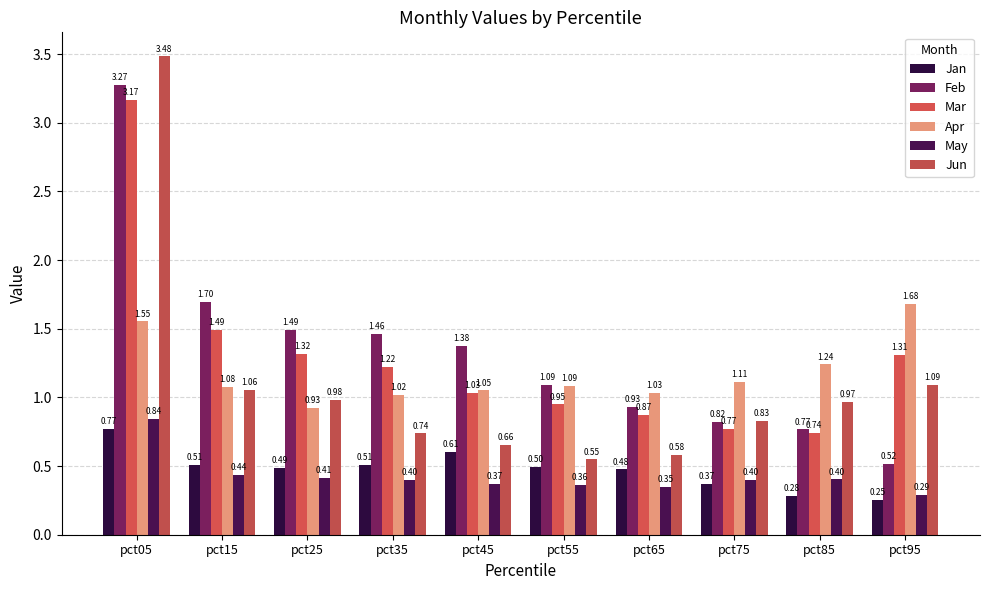

Is the value of Feb at pct55 greater than the value of Jan at pct45?

Yes